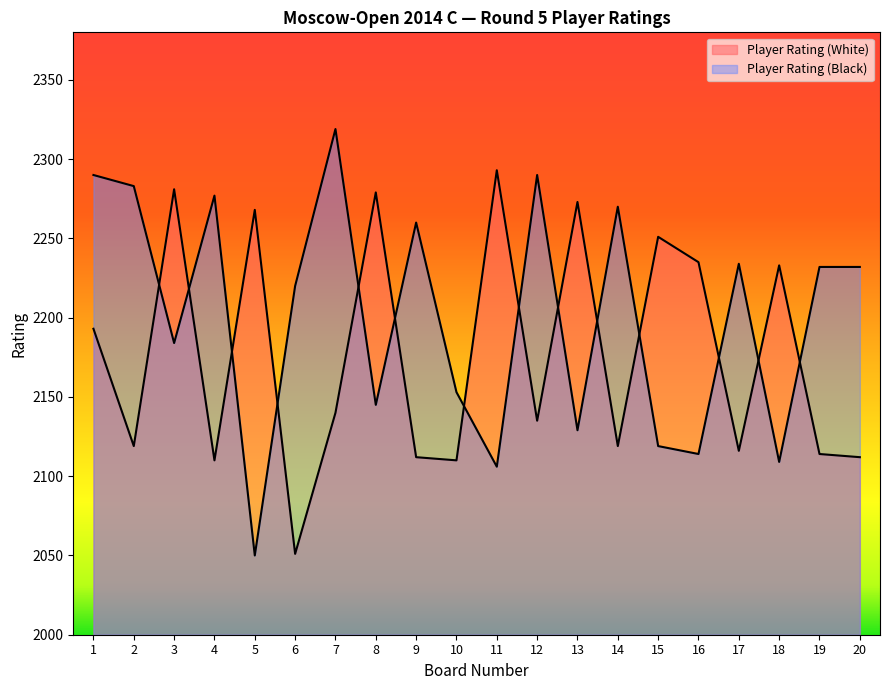

Between which two adjacent categories do Player Rating (Black) and Player Rating (White) first intersect?

2 and 3